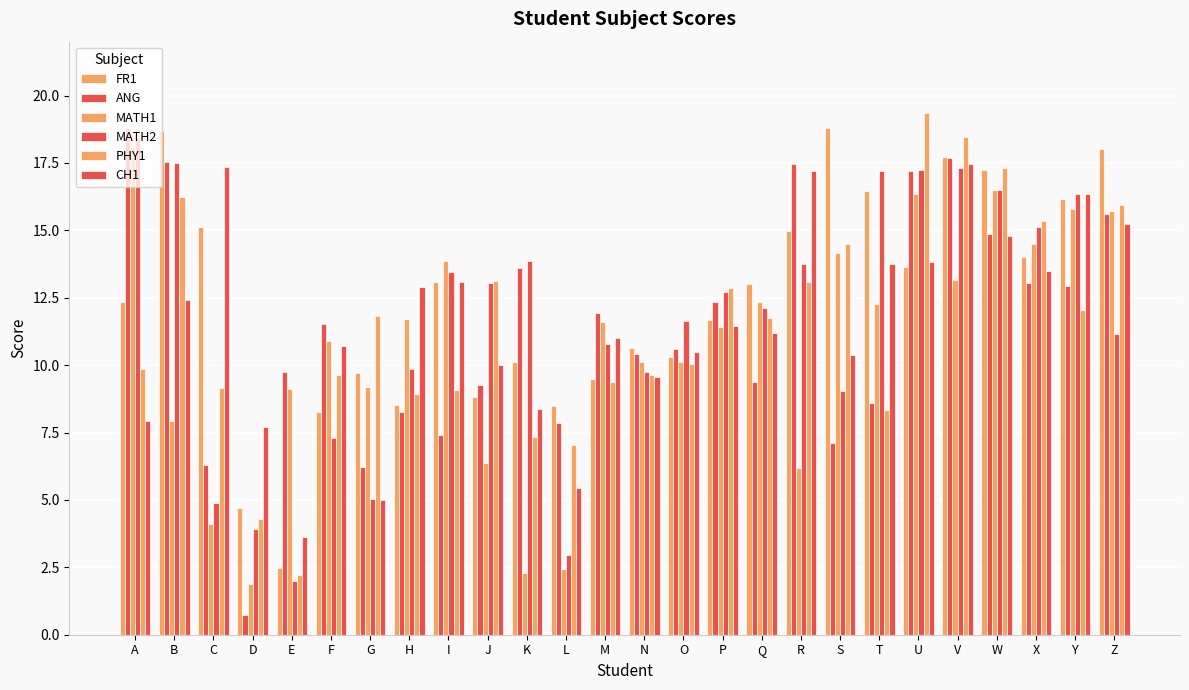

Reading left to right, extract all data points from this chart.

FR1: A=12.4	B=18.7	C=15.1	D=4.7	E=2.5	F=8.3	G=9.7	H=8.5	I=13.1	J=8.8	K=10.1	L=8.5	M=9.5	N=10.6	O=10.3	P=11.7	Q=13.0	R=15.0	S=18.8	T=16.5	U=13.6	V=17.7	W=17.2	X=14.0	Y=16.2	Z=18.0
ANG: A=18.8	B=17.5	C=6.3	D=0.8	E=9.8	F=11.5	G=6.2	H=8.3	I=7.4	J=9.3	K=13.6	L=7.9	M=11.9	N=10.4	O=10.6	P=12.4	Q=9.4	R=17.5	S=7.1	T=8.6	U=17.2	V=17.7	W=14.8	X=13.1	Y=12.9	Z=15.6
MATH1: A=18.1	B=7.9	C=4.1	D=1.9	E=9.1	F=10.9	G=9.2	H=11.7	I=13.8	J=6.4	K=2.3	L=2.4	M=11.6	N=10.1	O=10.1	P=11.4	Q=12.3	R=6.2	S=14.2	T=12.2	U=16.4	V=13.2	W=16.5	X=14.5	Y=15.8	Z=15.7
MATH2: A=18.4	B=17.5	C=4.9	D=3.9	E=2.0	F=7.3	G=5.0	H=9.8	I=13.4	J=13.0	K=13.9	L=3.0	M=10.8	N=9.7	O=11.6	P=12.7	Q=12.1	R=13.8	S=9.0	T=17.2	U=17.2	V=17.3	W=16.5	X=15.1	Y=16.3	Z=11.2
PHY1: A=9.9	B=16.2	C=9.1	D=4.3	E=2.2	F=9.6	G=11.8	H=8.9	I=9.1	J=13.1	K=7.3	L=7.0	M=9.4	N=9.6	O=10.0	P=12.9	Q=11.7	R=13.1	S=14.5	T=8.3	U=19.4	V=18.5	W=17.3	X=15.4	Y=12.0	Z=15.9
CH1: A=7.9	B=12.4	C=17.4	D=7.7	E=3.6	F=10.7	G=5.0	H=12.9	I=13.1	J=10.0	K=8.4	L=5.5	M=11.0	N=9.6	O=10.5	P=11.5	Q=11.2	R=17.2	S=10.4	T=13.8	U=13.8	V=17.4	W=14.8	X=13.5	Y=16.4	Z=15.2